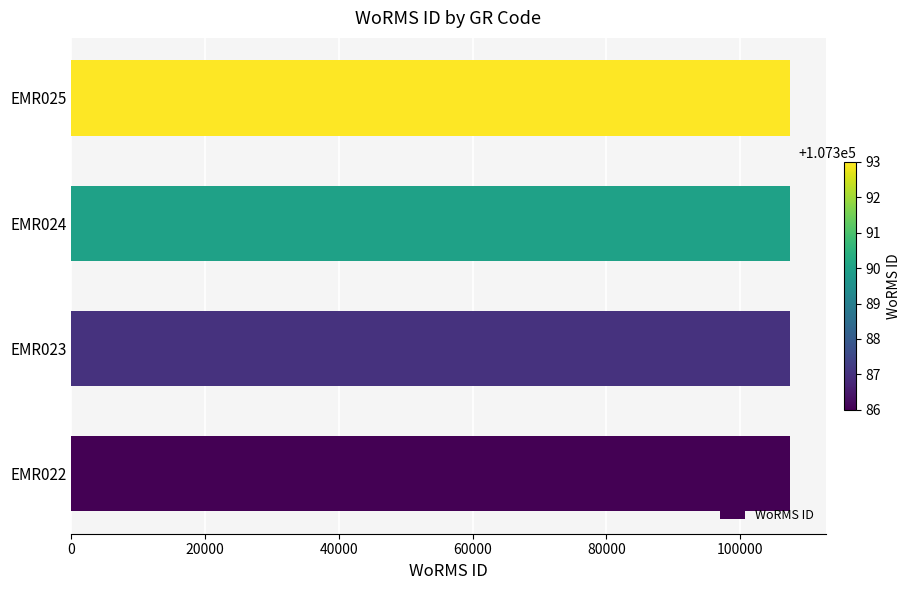

The value at EMR024 is 107390. True or false?

True